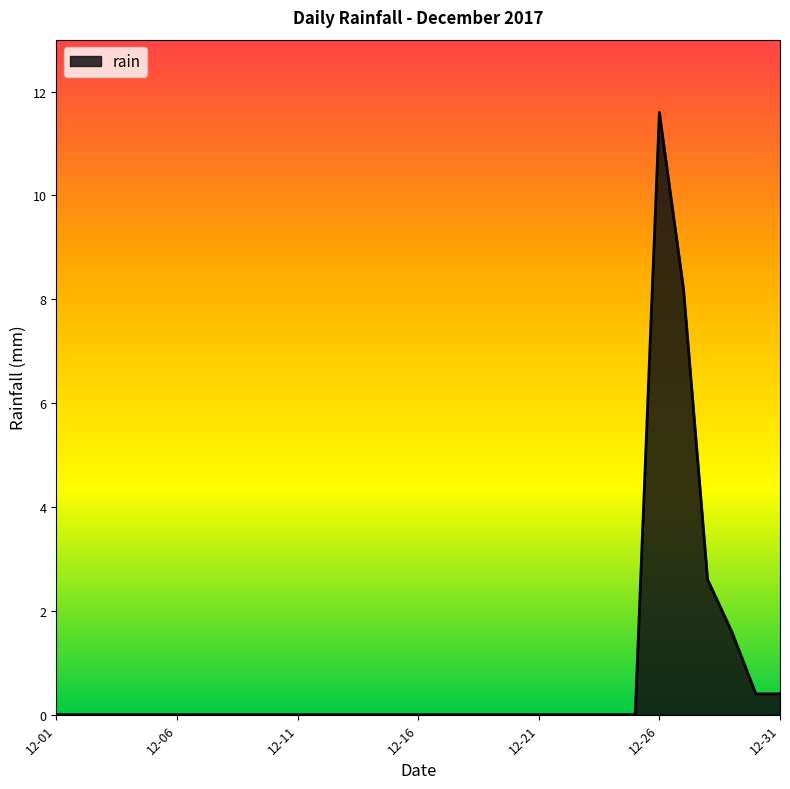

What is the maximum value shown in the chart?

11.6